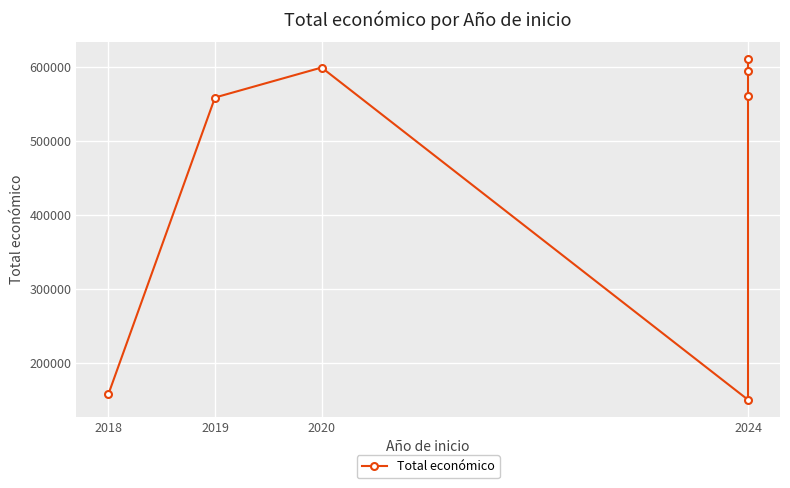

The value at 2024 is 253892. True or false?

False